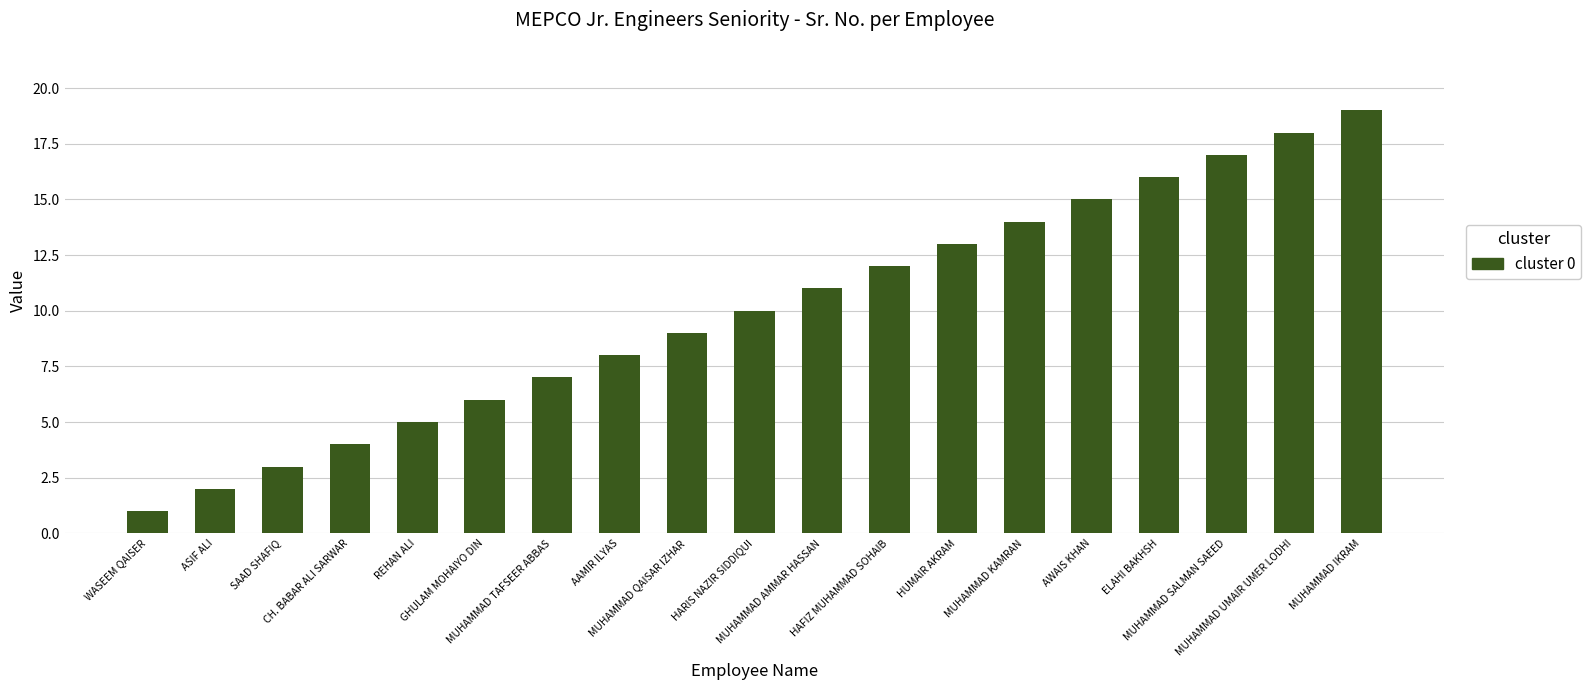

Does the chart contain stacked bars?

No